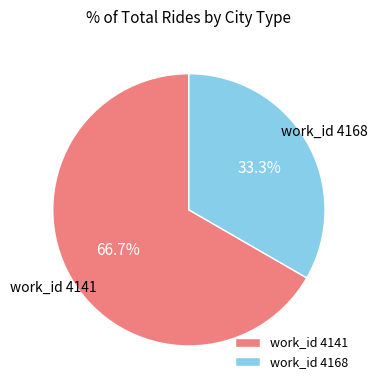

Is there any slice that represents more than half of the pie?

Yes